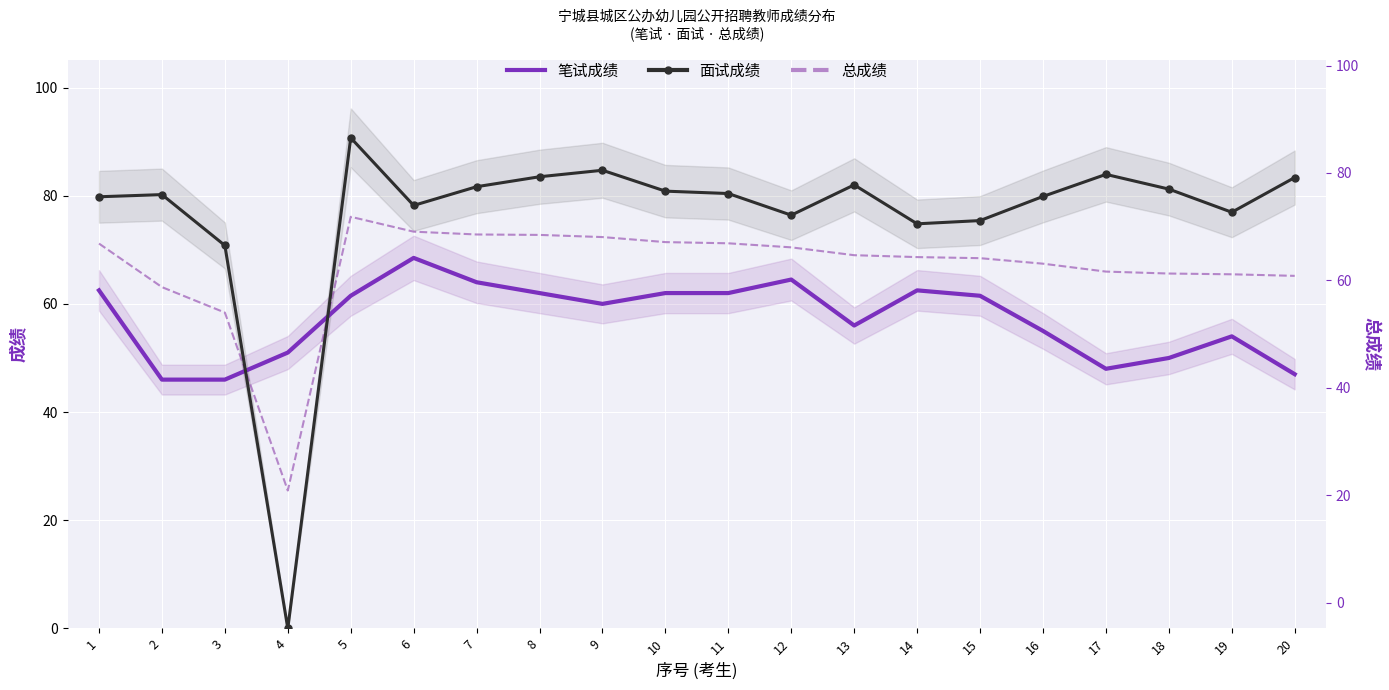

Where does the 笔试成绩 series first go above 61?

1